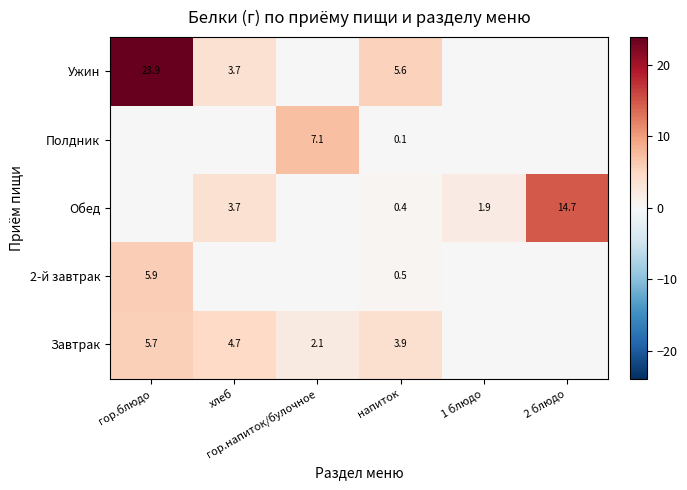

Which series has the largest range (max minus min)?

Ужин